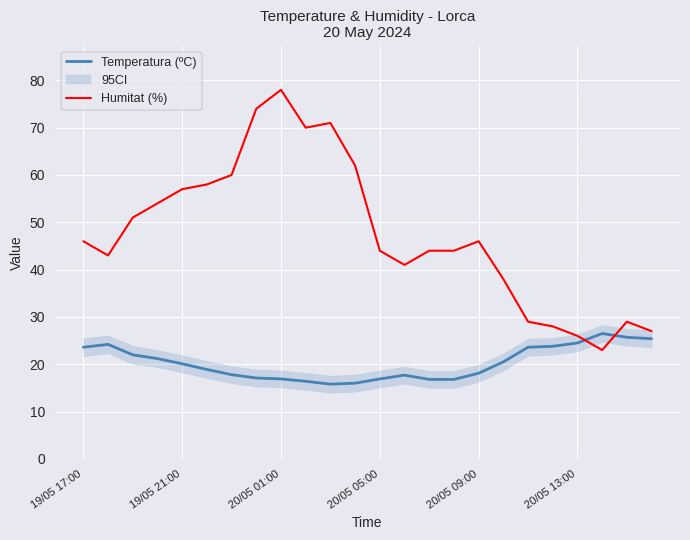

How many intersections are there between Temperatura (ºC) and Humitat (%)?

2